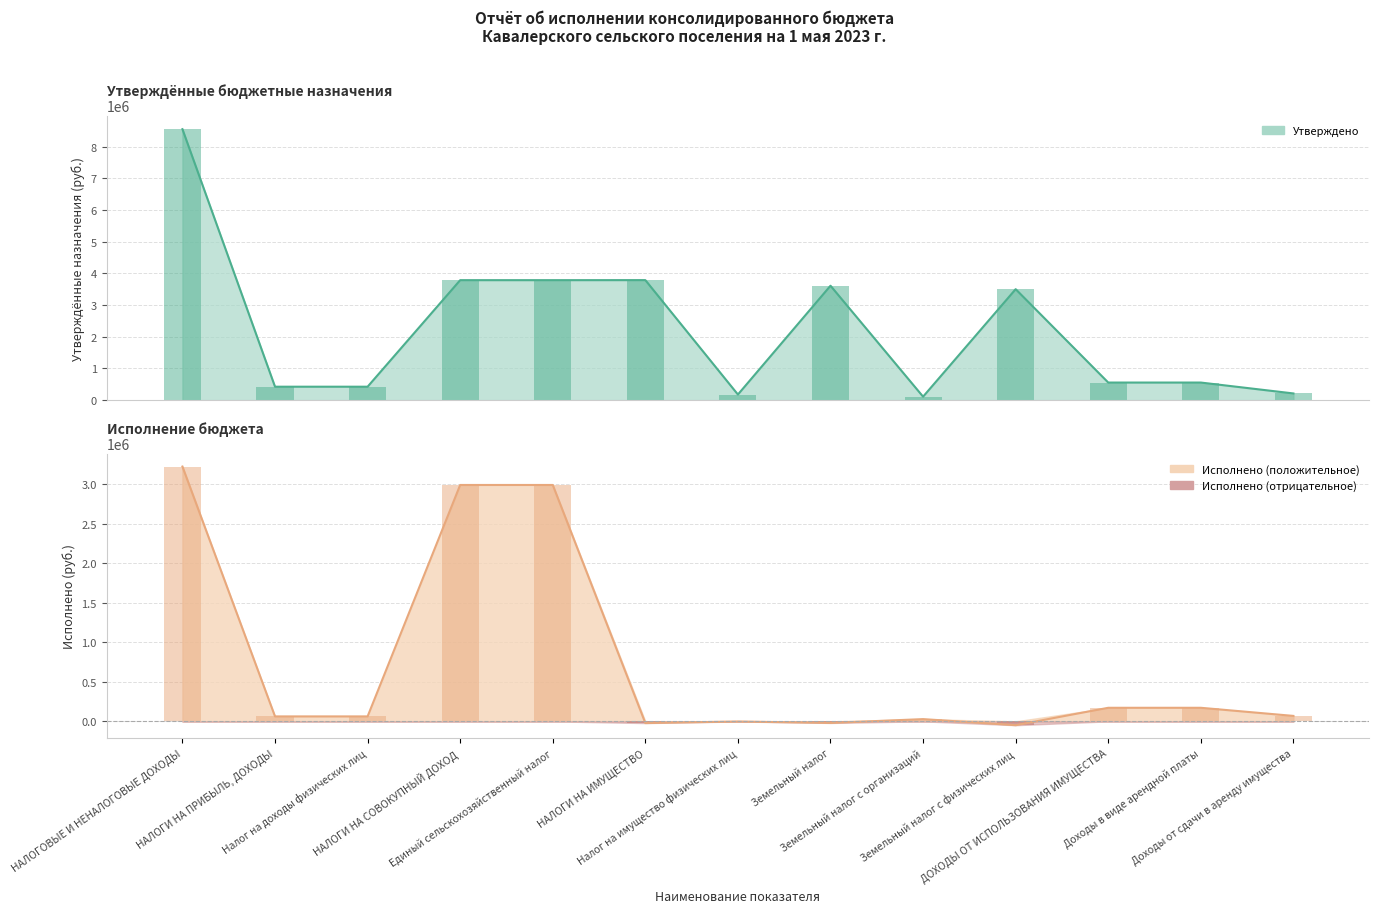

At which label does Исполнено first exceed 62579?

НАЛОГОВЫЕ И НЕНАЛОГОВЫЕ ДОХОДЫ